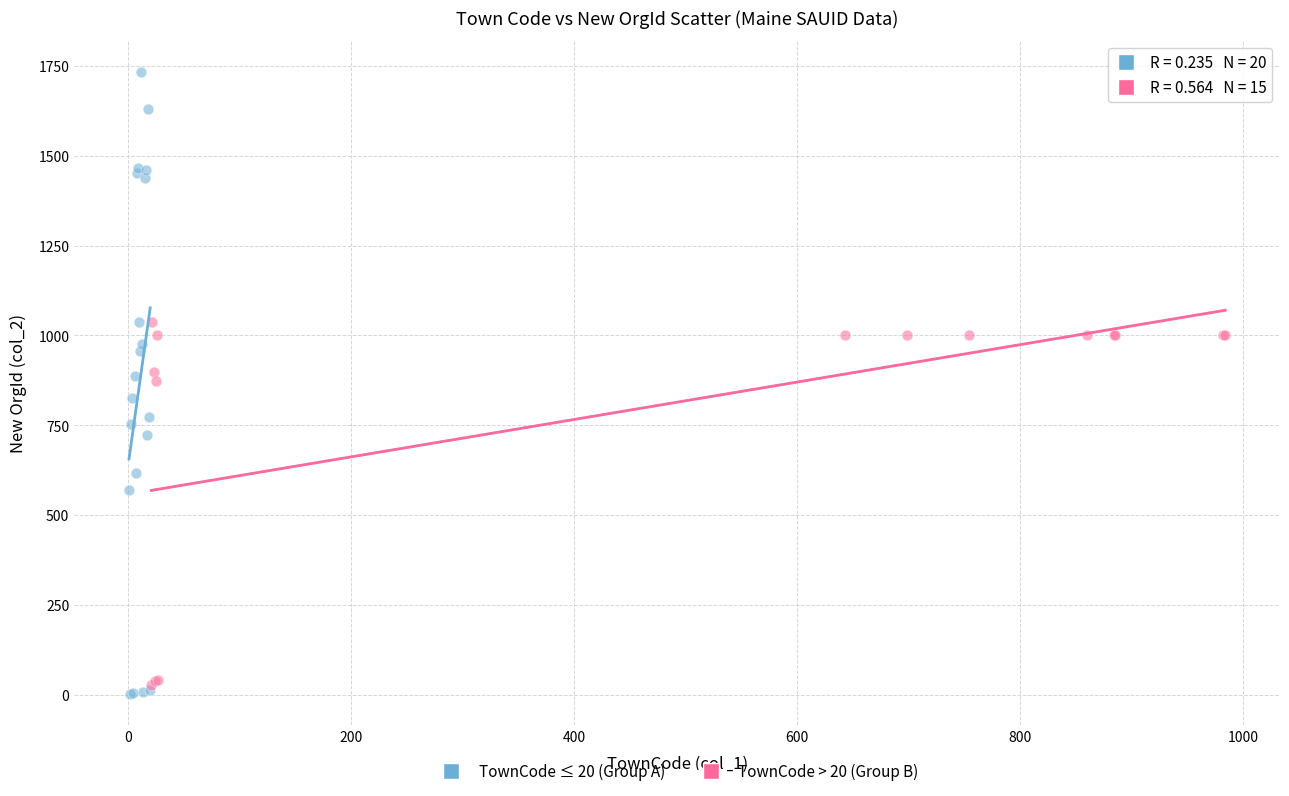

Which series reaches the minimum Y coordinate?

TownCode ≤ 20 (Group A)